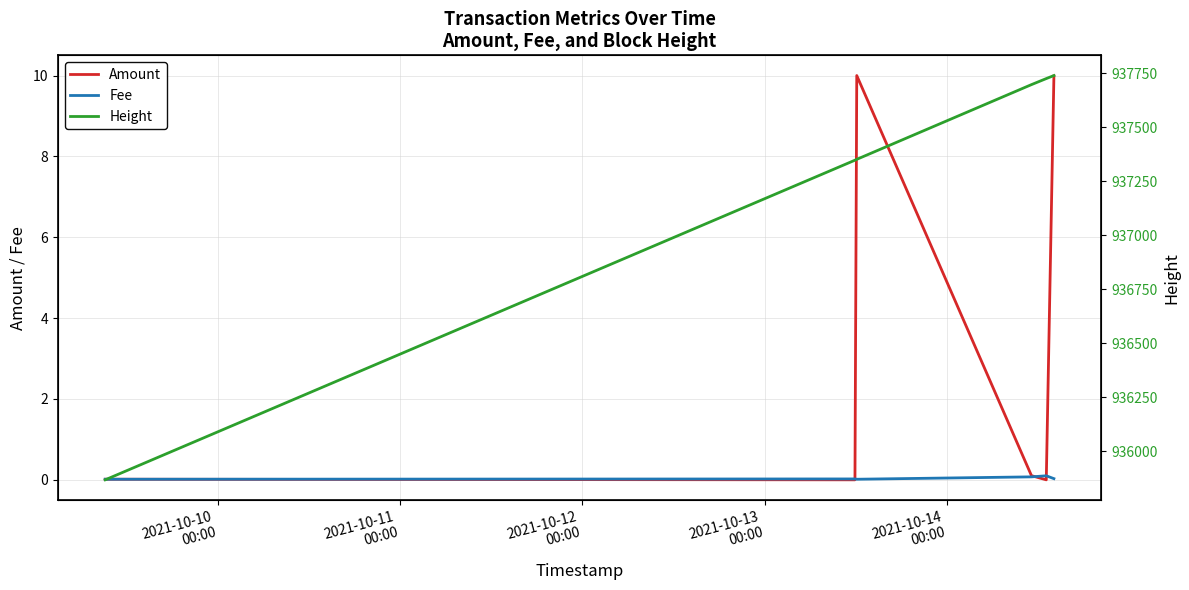

Between 2021-10-12
00:00 and 2021-10-13
00:00, which series saw the biggest shift?

Height